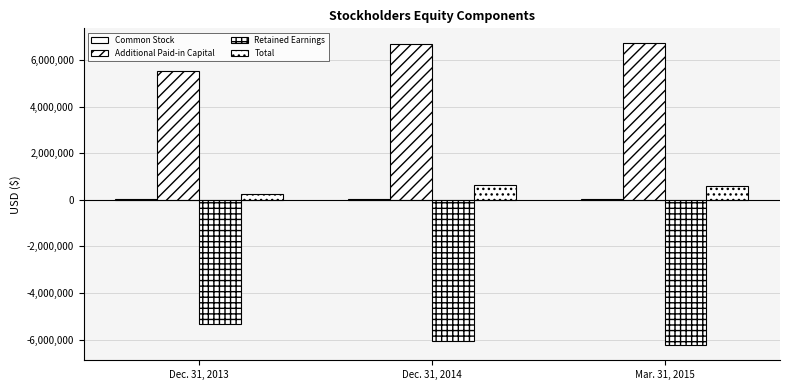

Count the number of categories in the chart.

3